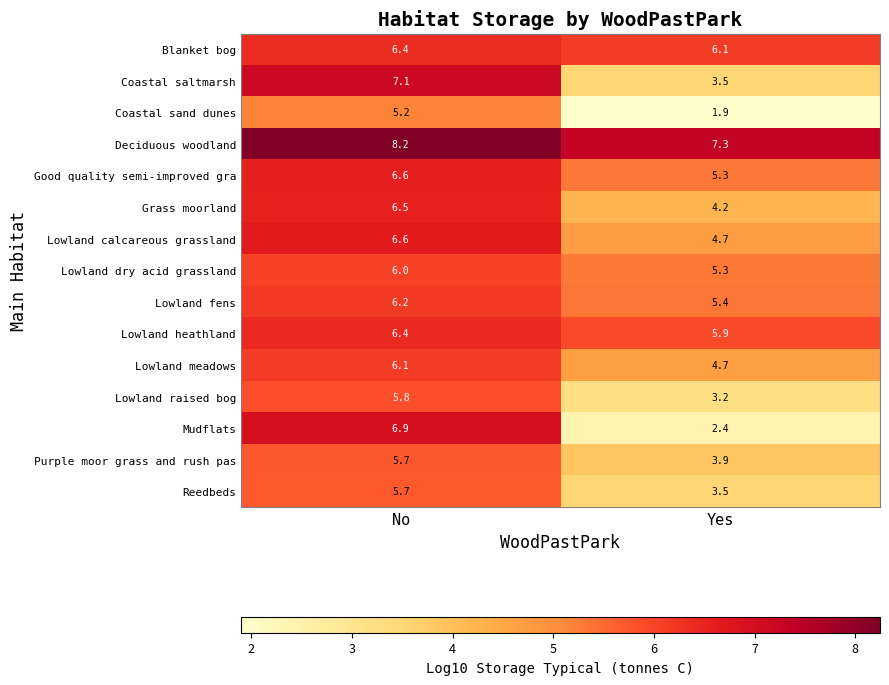

Which series has the largest total across all categories?

Deciduous woodland